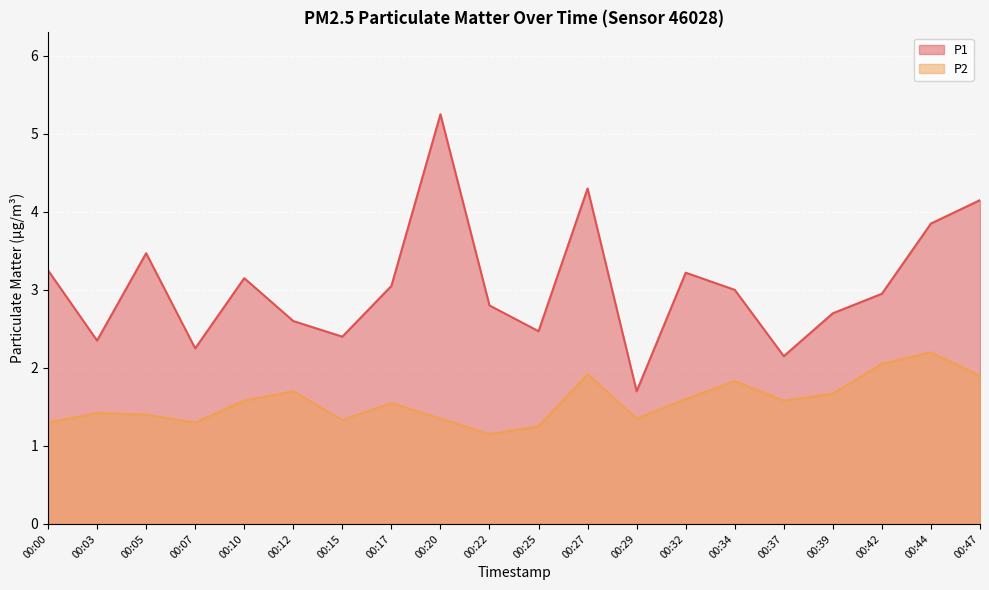

Which category has the highest value in the P1 series?

00:20